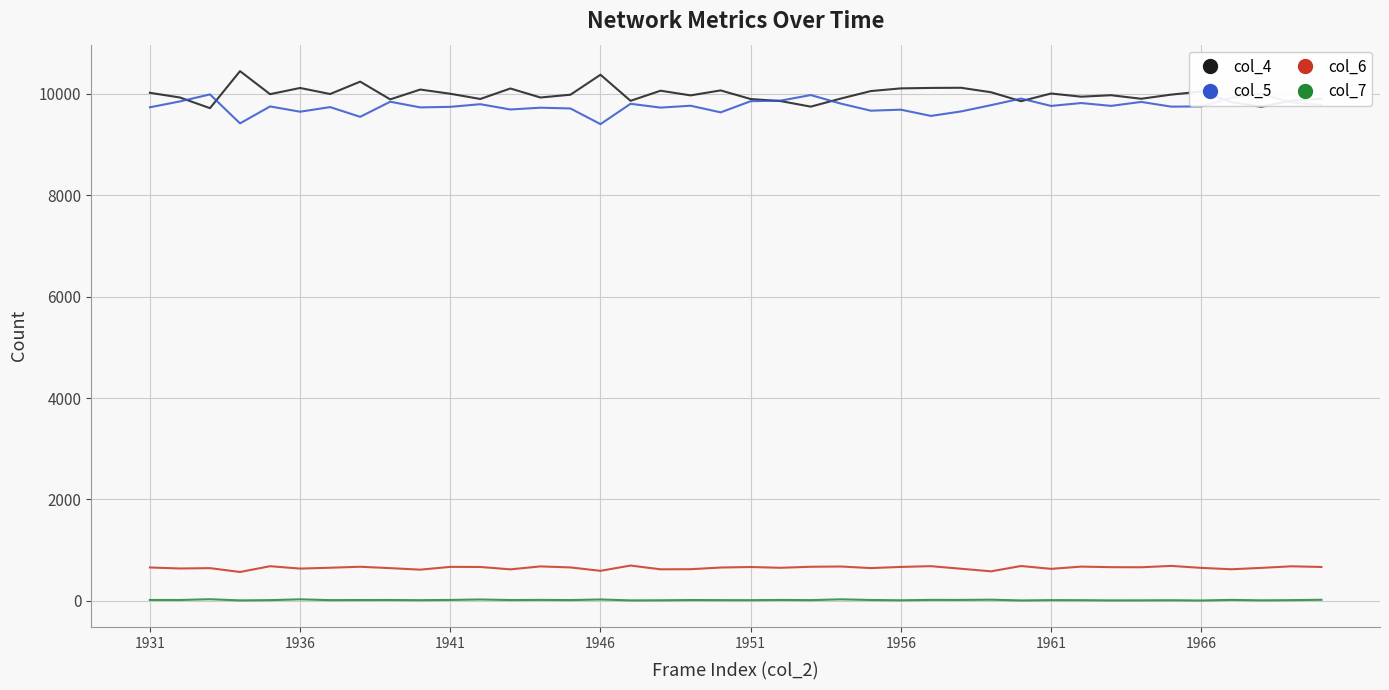

How many lines are shown in the chart?

4